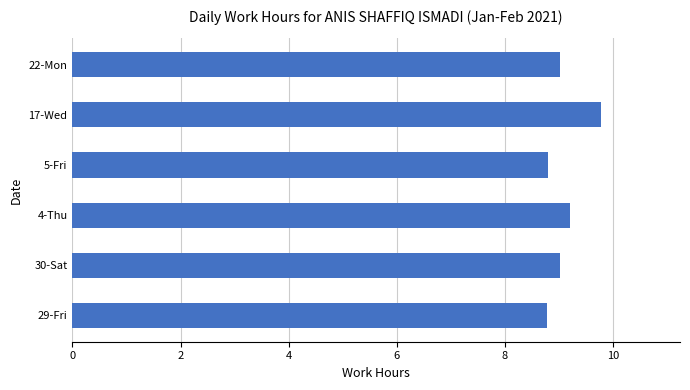

What is the greatest value displayed?

9.8